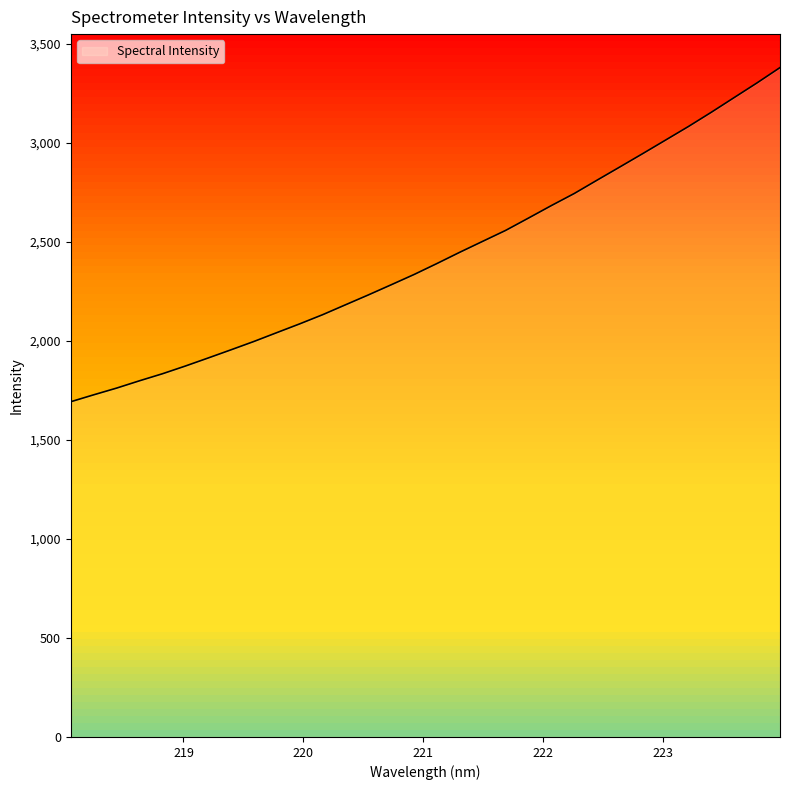

What is the minimum value shown in the chart?

1693.2